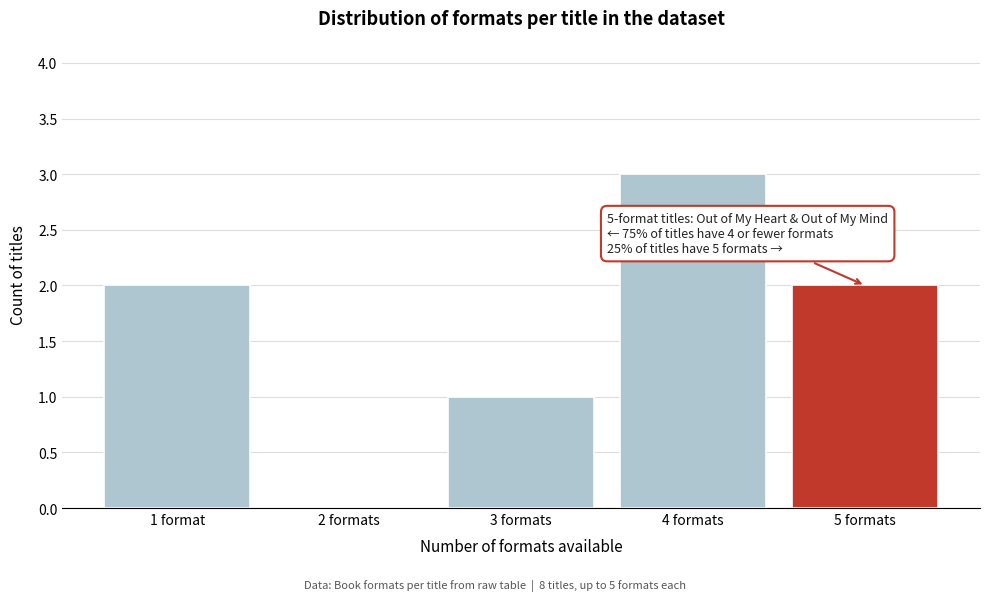

Reading left to right, what are all the values shown in this chart?

1 format=2	2 formats=0	3 formats=1	4 formats=3	5 formats=2